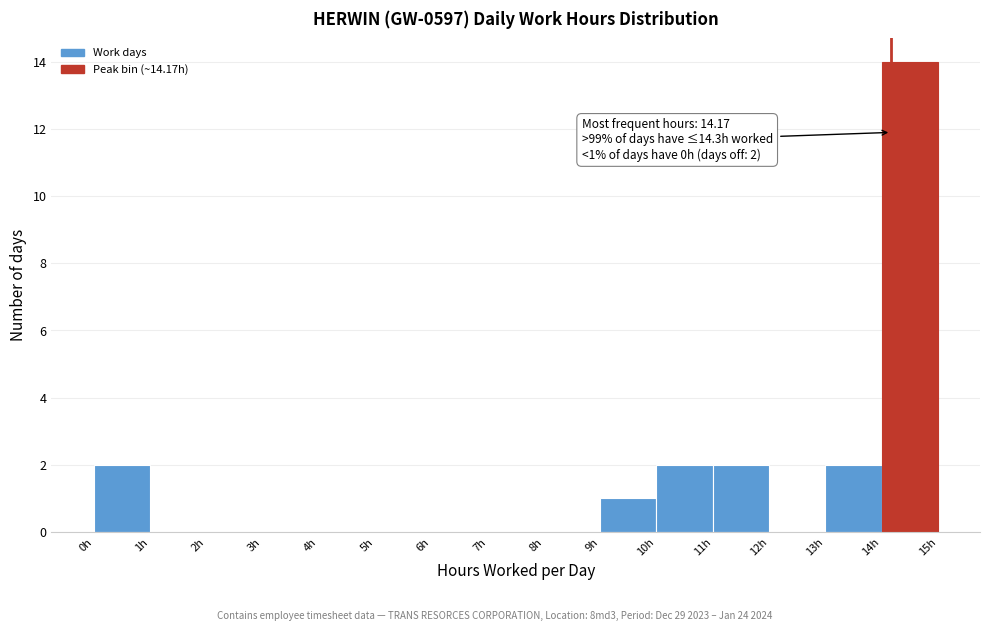

Over which range of the x-axis is the bar tallest?

14 to 15